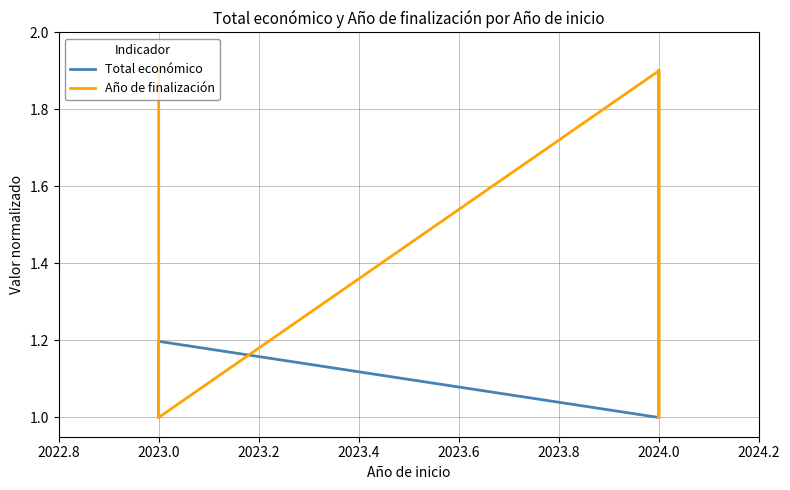

The Total económico series shows 2.8 at 2024.0. True or false?

False